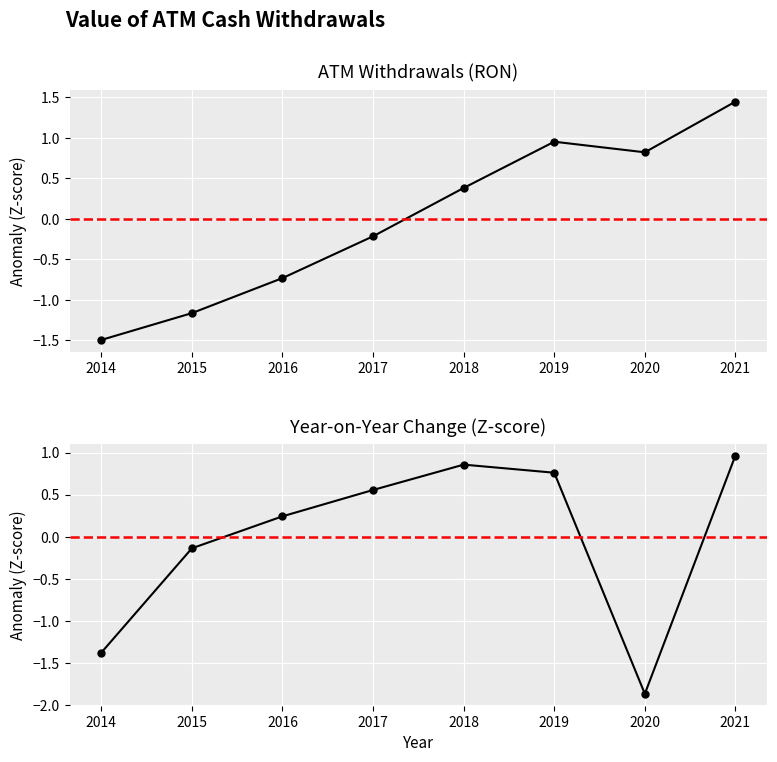

What is the value of the OBS_VALUE point at the 4th from the left?

-0.2